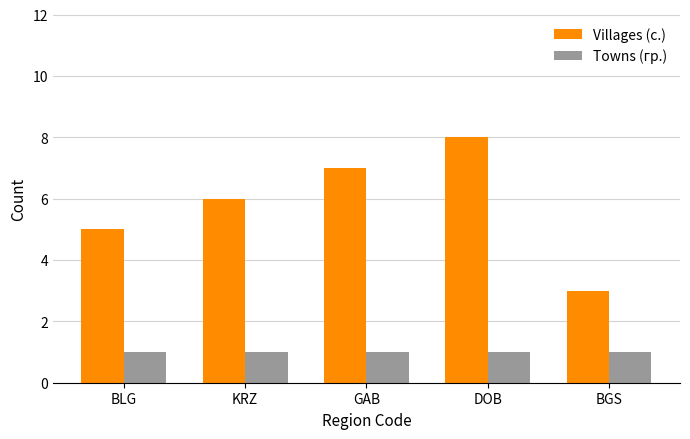

What is the difference between the second highest and minimum values in the Villages (с.) series?

4